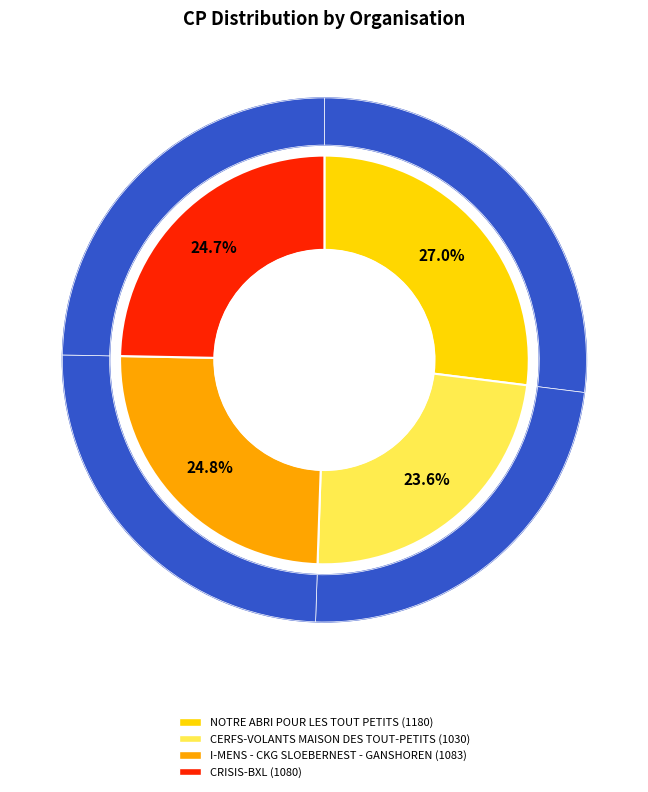

The I-MENS - CKG SLOEBERNEST - GANSHOREN slice represents 38% of the pie. True or false?

False